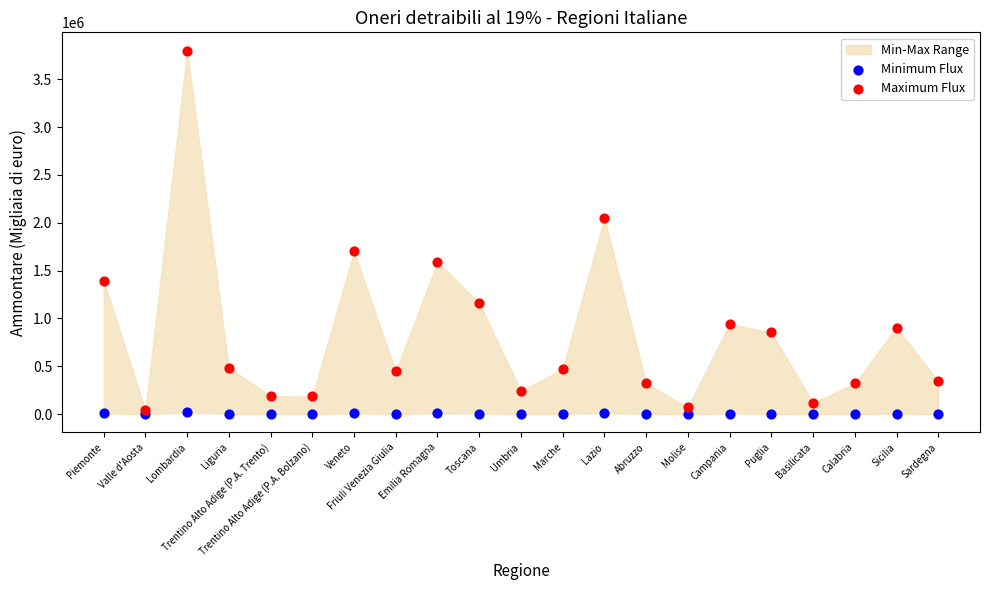

Across all series, what Y value is closest to 1900584?

2048768